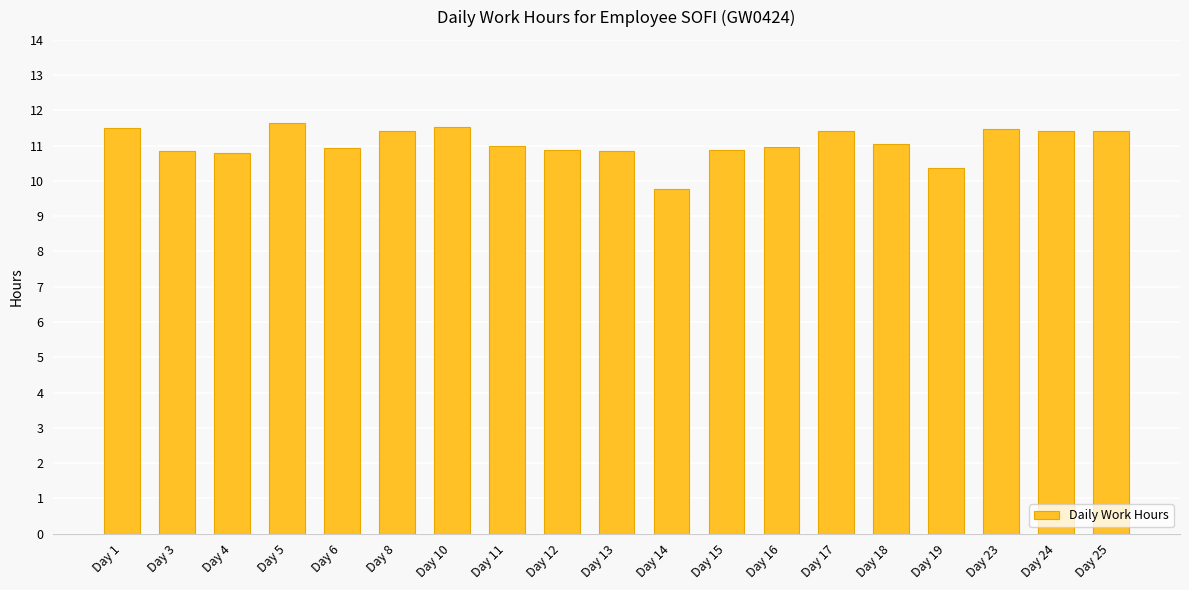

At which label is the value closest to 10?

Day 14